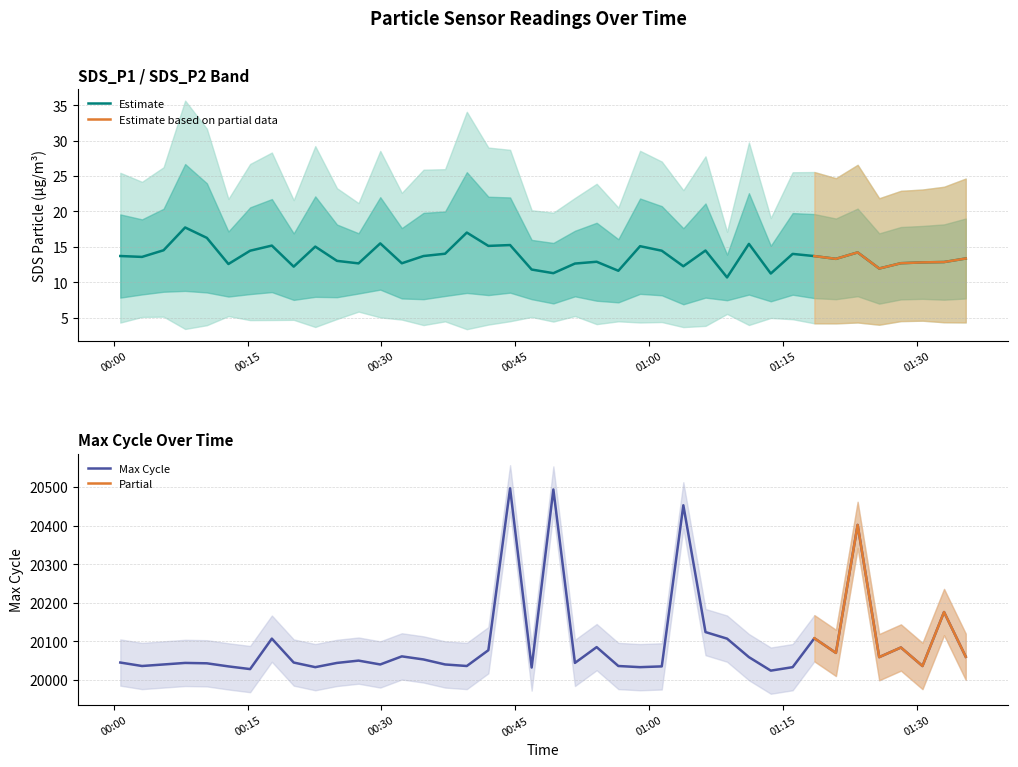

How many interior local peaks (higher than both neighbors) does the data have?

12